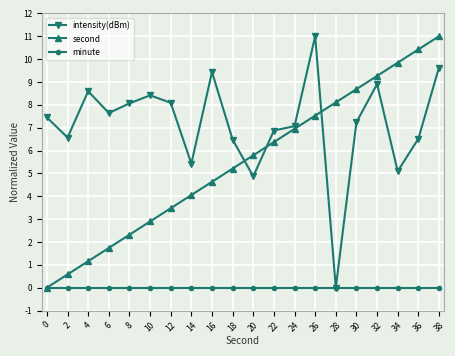

True or false: second has more than 0 interior local peaks.

False